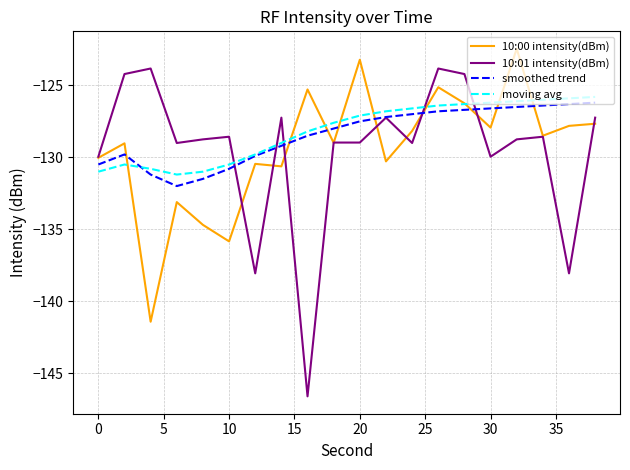

Which series has the largest range (max minus min)?

10:01 intensity(dBm)